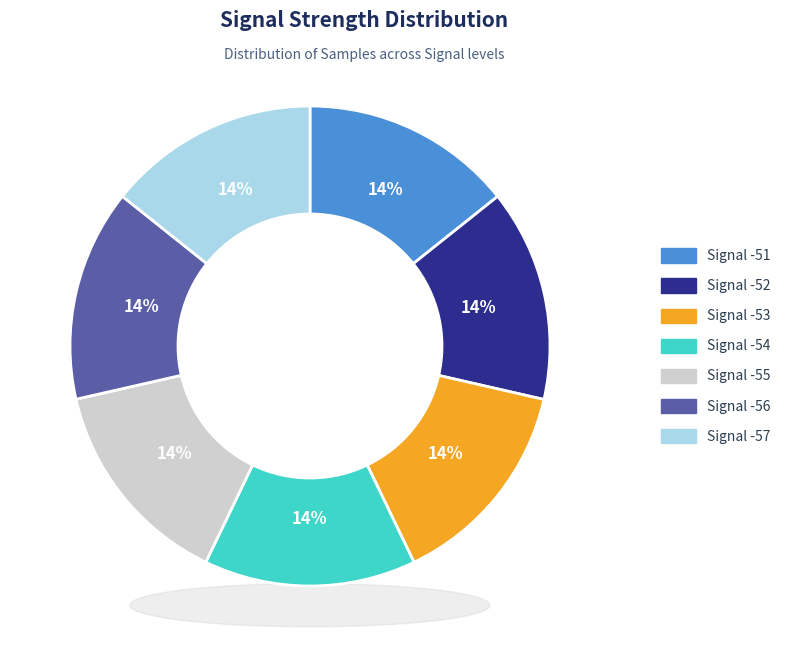

Which has a higher value, -52 or -53?

-52